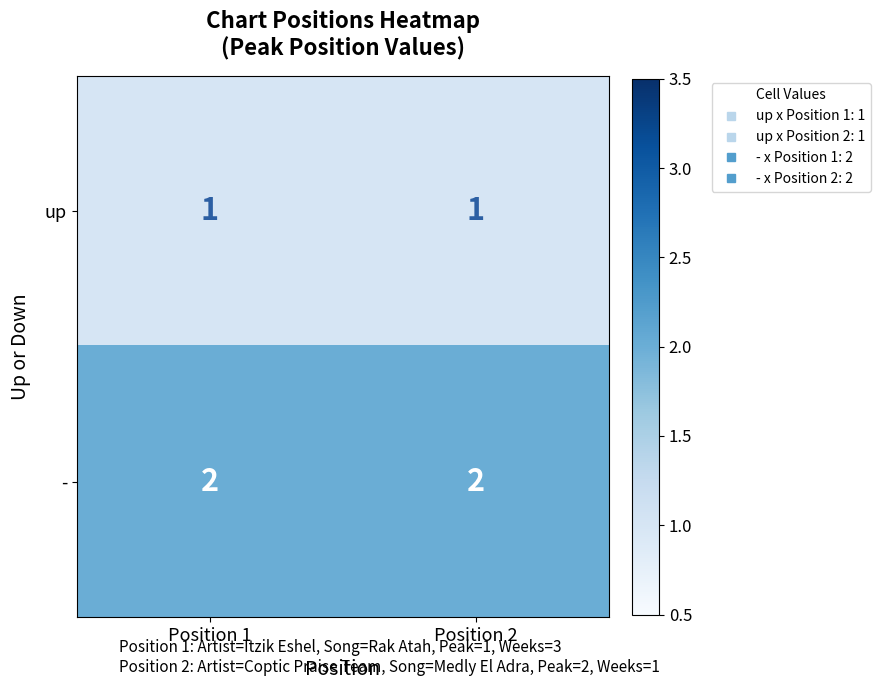

What is the sum of the - values at Position 1 and Position 2?

4